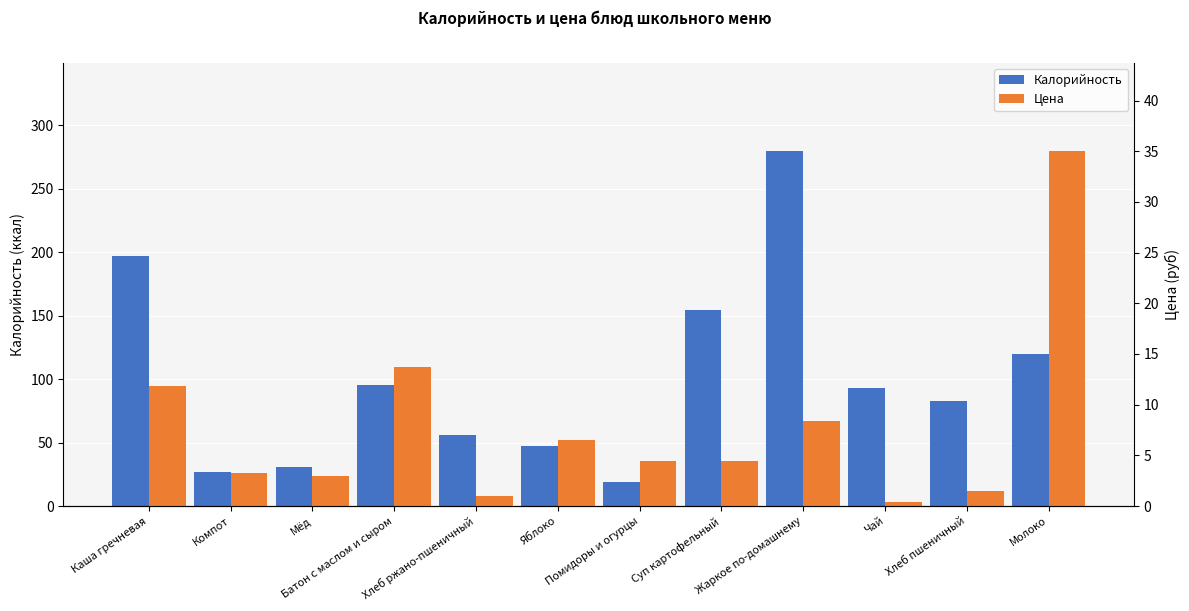

What position from the right is Яблоко?

7